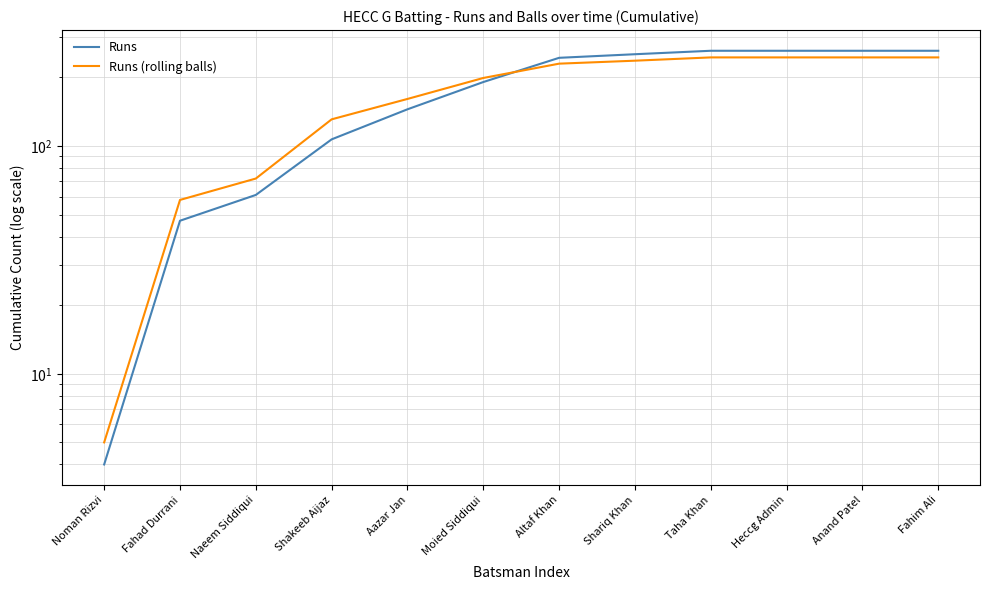

Is the value of Runs at Taha Khan greater than the value of Runs (rolling balls) at Shakeeb Aijaz?

Yes